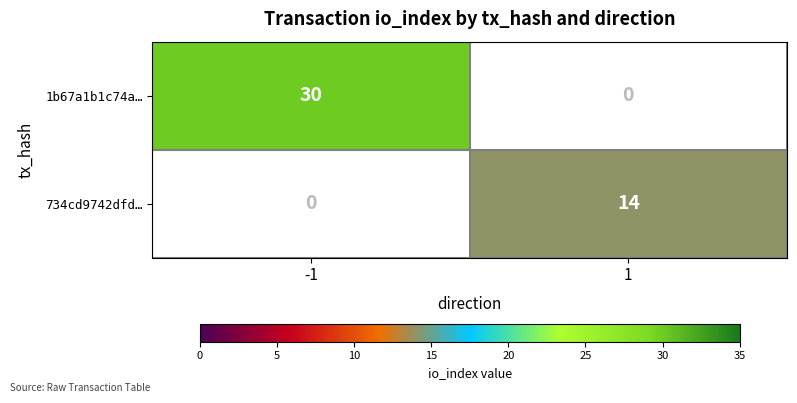

The 734cd9742dfd… series shows 14 at 1. True or false?

True